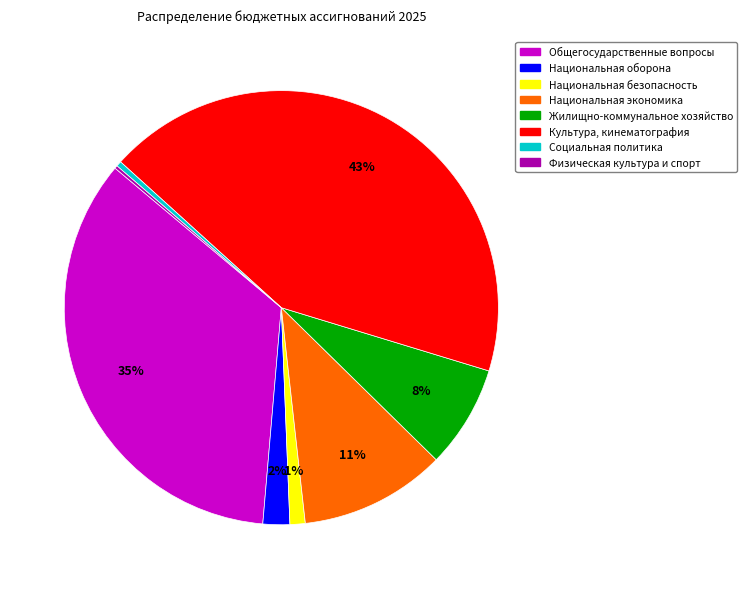

Do Национальная экономика and Национальная оборона together represent more than half of the pie?

No